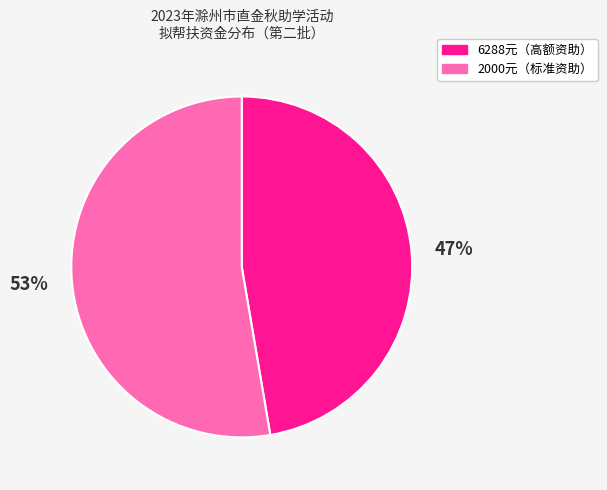

Count the number of slices in the pie.

2